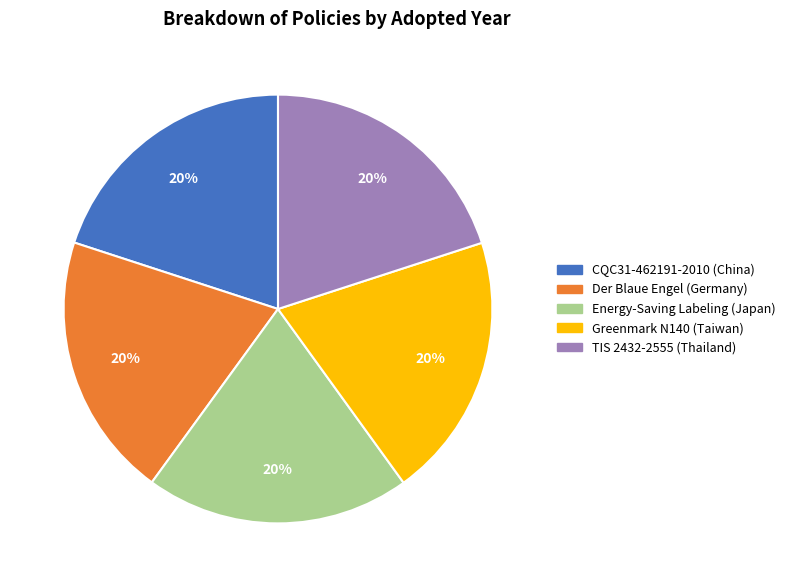

Is TIS 2432-2555 (Thailand) the majority of the pie?

No